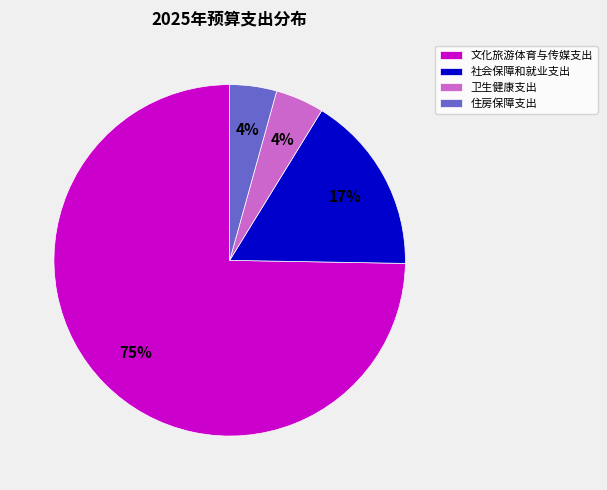

How many segments does this pie chart have?

4